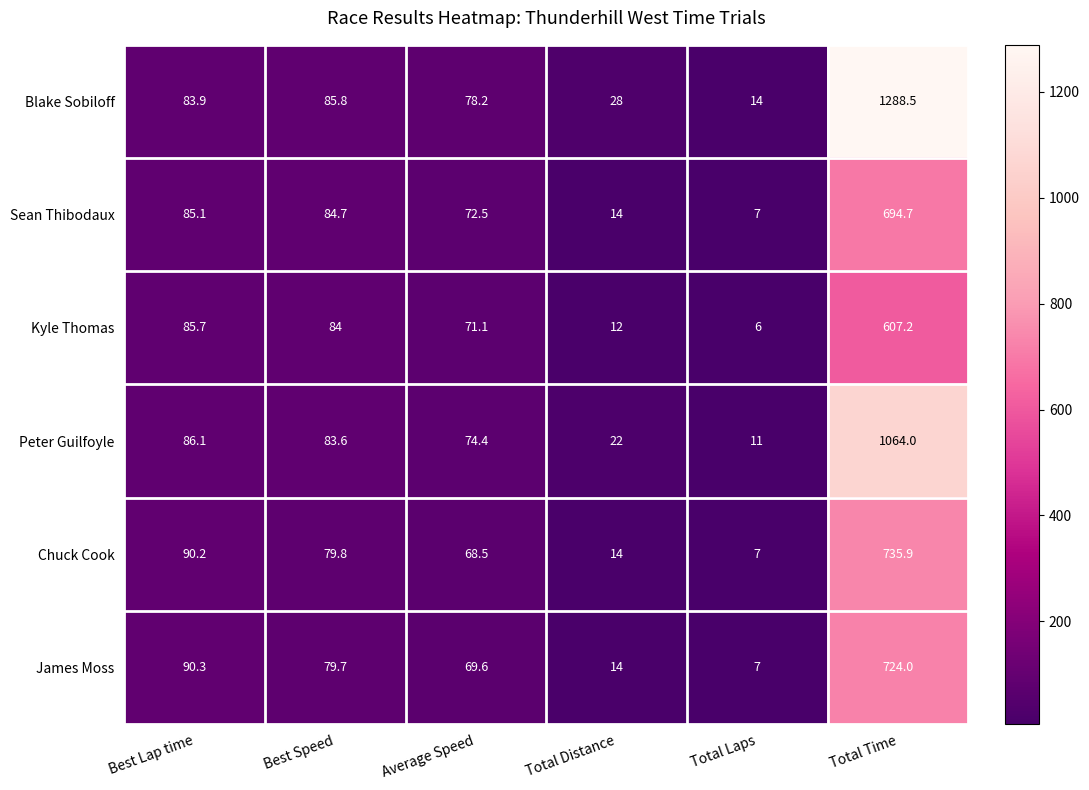

What is the maximum value for James Moss?

724.0